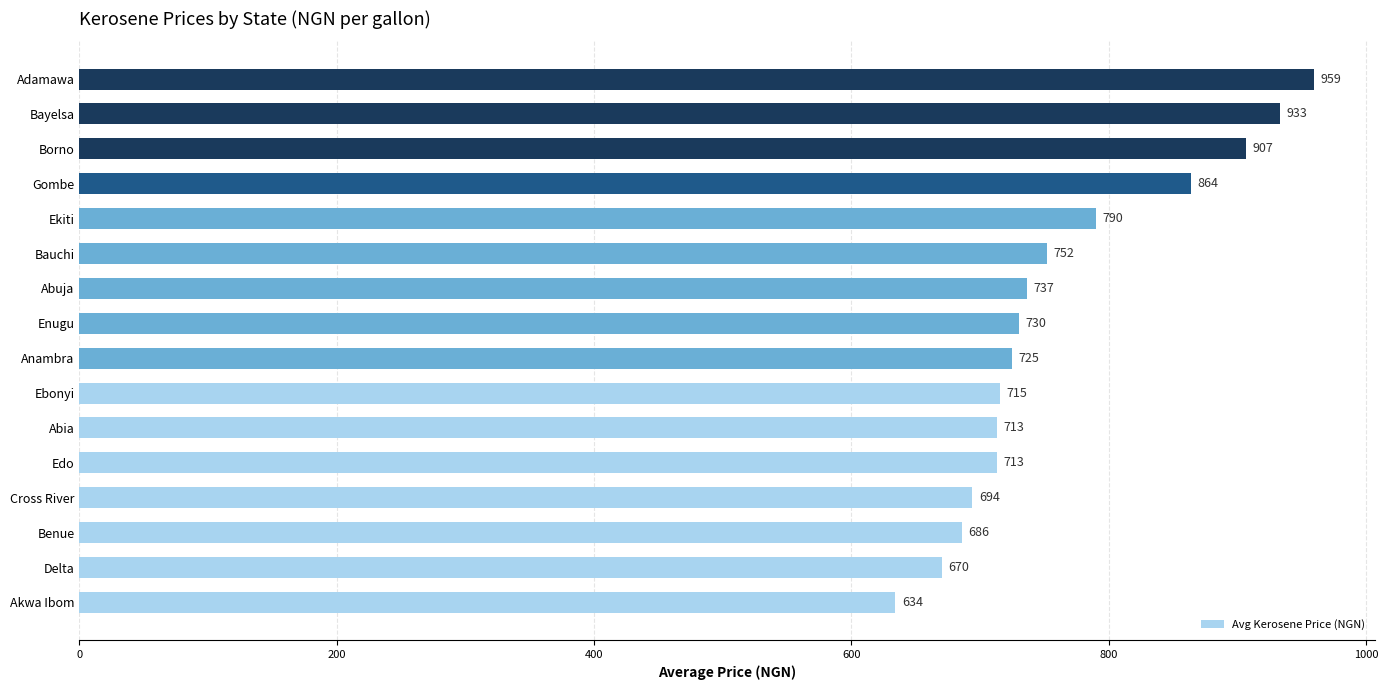

Which category has the highest value across all series?

Adamawa